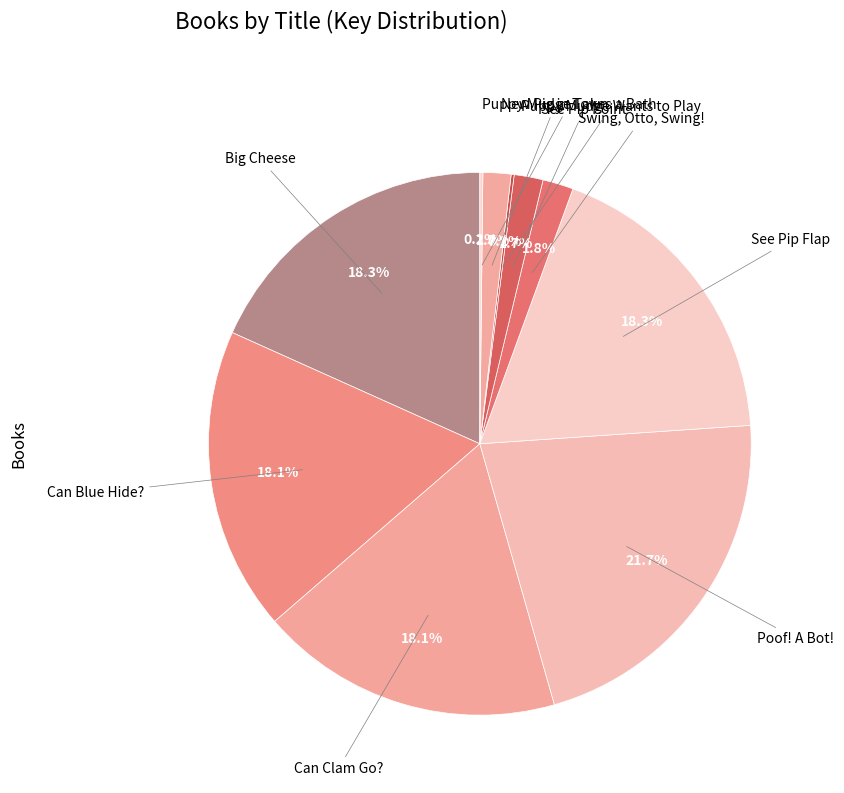

Which category has the biggest portion of the pie?

Poof! A Bot!